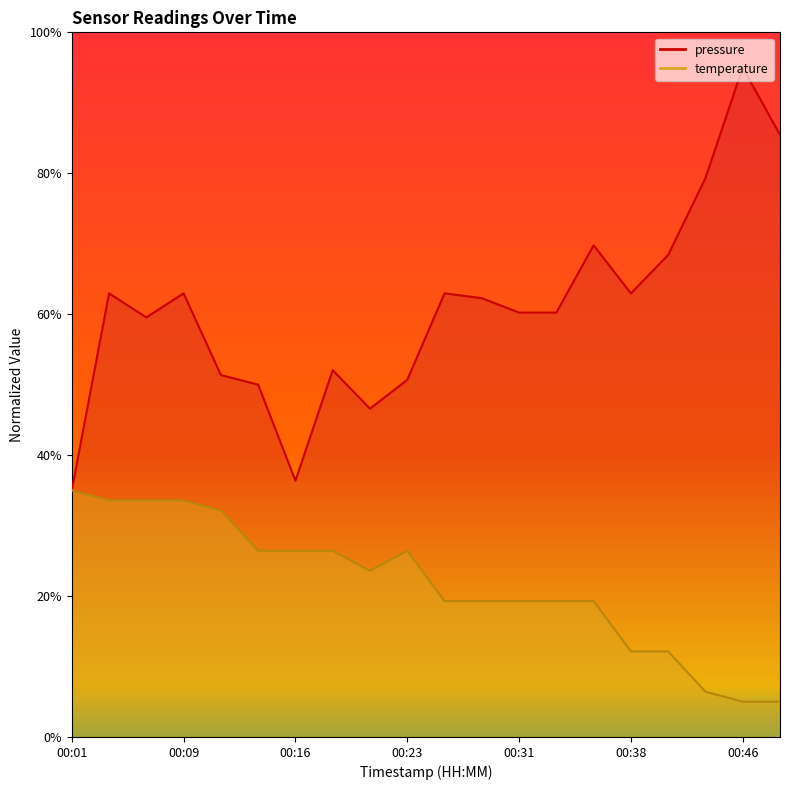

Rank the categories by temperature value from lowest to highest.

00:46, 00:48, 00:43, 00:38, 00:41, 00:26, 00:28, 00:31, 00:33, 00:36, 00:21, 00:13, 00:16, 00:18, 00:23, 00:11, 00:04, 00:06, 00:09, 00:01